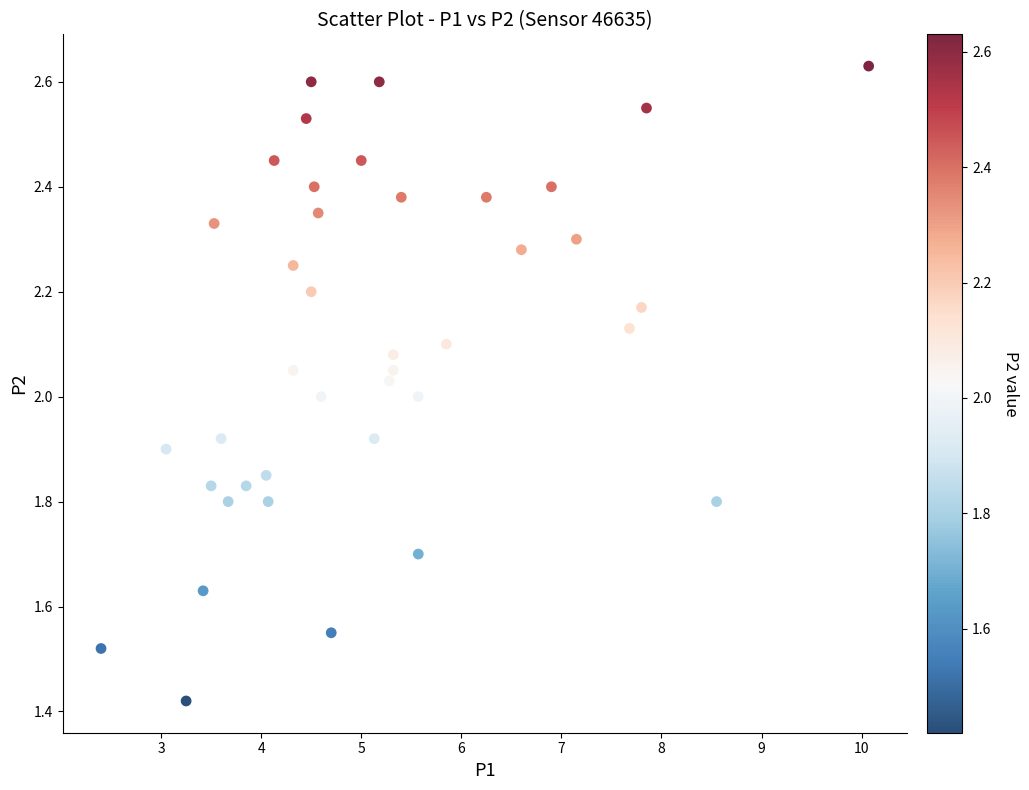

What is the range of X values (max minus min)?

7.7